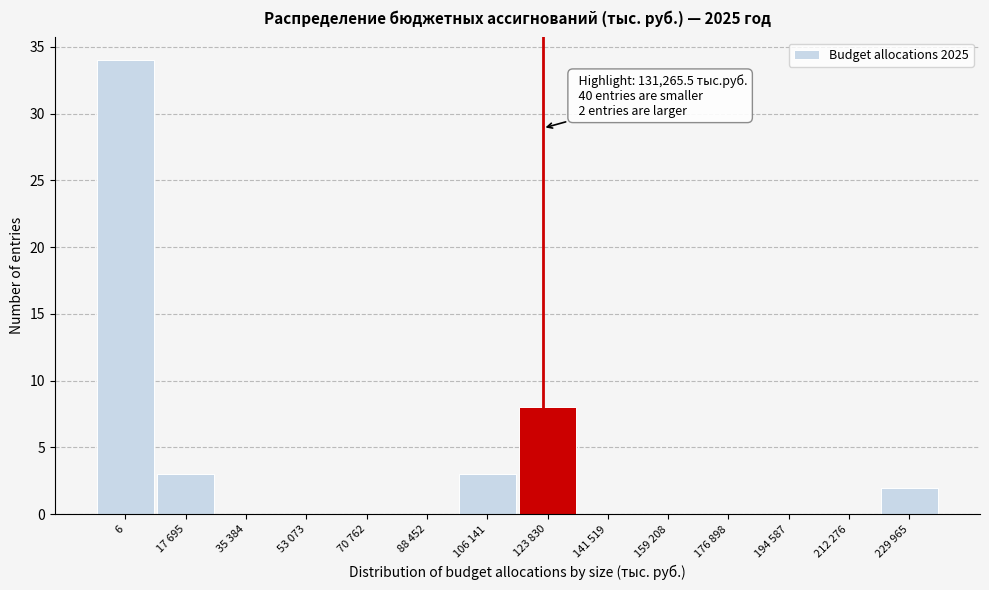

Reading left to right, list all the values displayed in this chart.

6=34	17 695=3	35 384=0	53 073=0	70 762=0	88 452=0	106 141=3	123 830=8	141 519=0	159 208=0	176 898=0	194 587=0	212 276=0	229 965=2